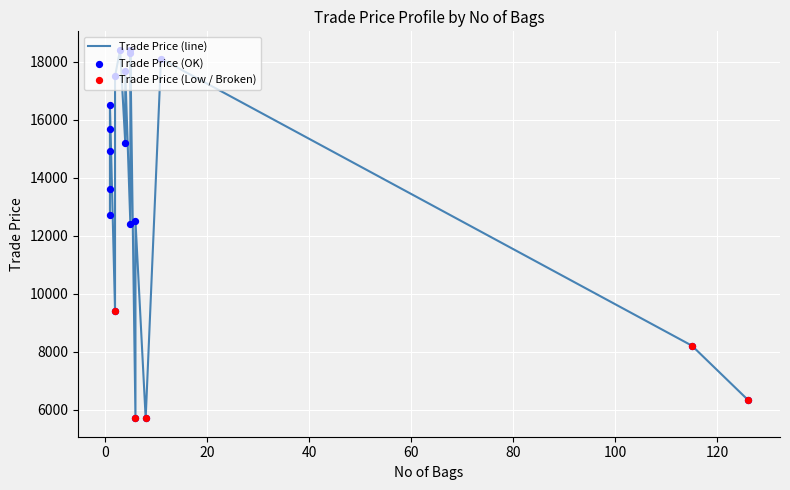

What is the ratio of the value at 9 to the value at 7?

1.3